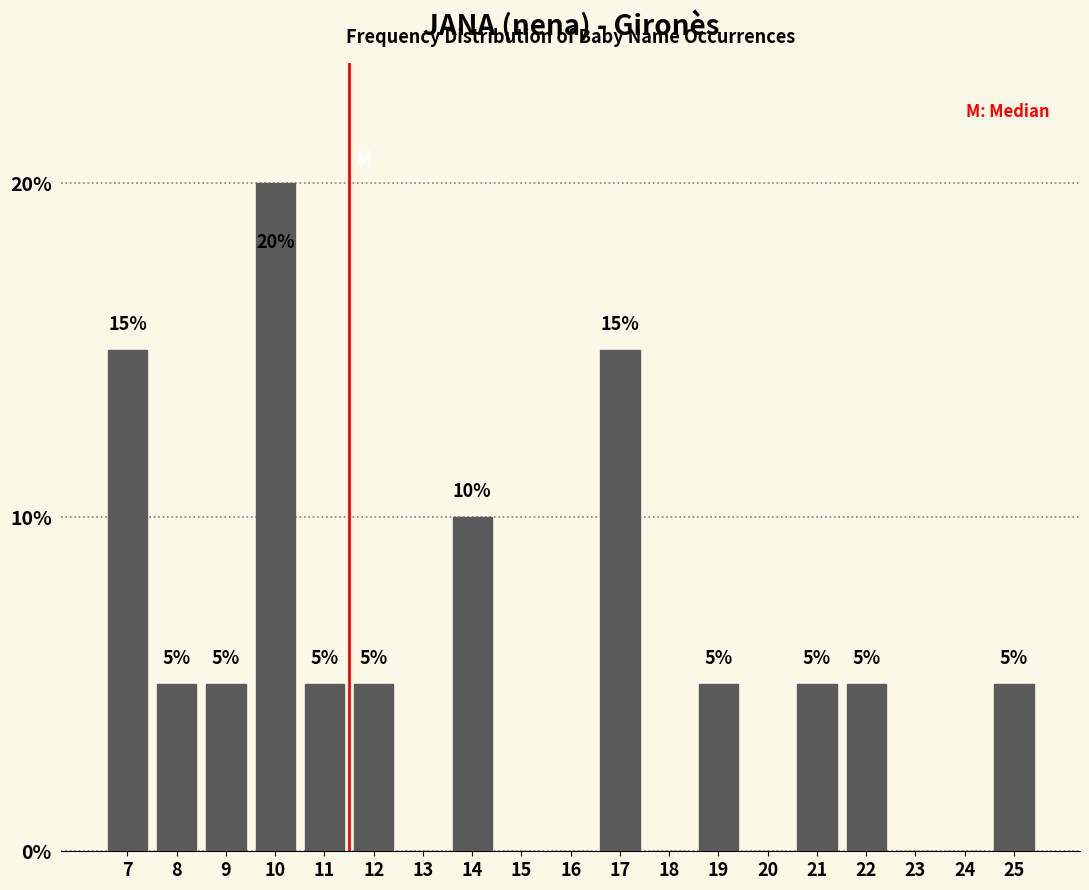

Reading left to right, what are all the values shown in this chart?

7=15	8=5	9=5	10=20	11=5	12=5	13=0	14=10	15=0	16=0	17=15	18=0	19=5	20=0	21=5	22=5	23=0	24=0	25=5